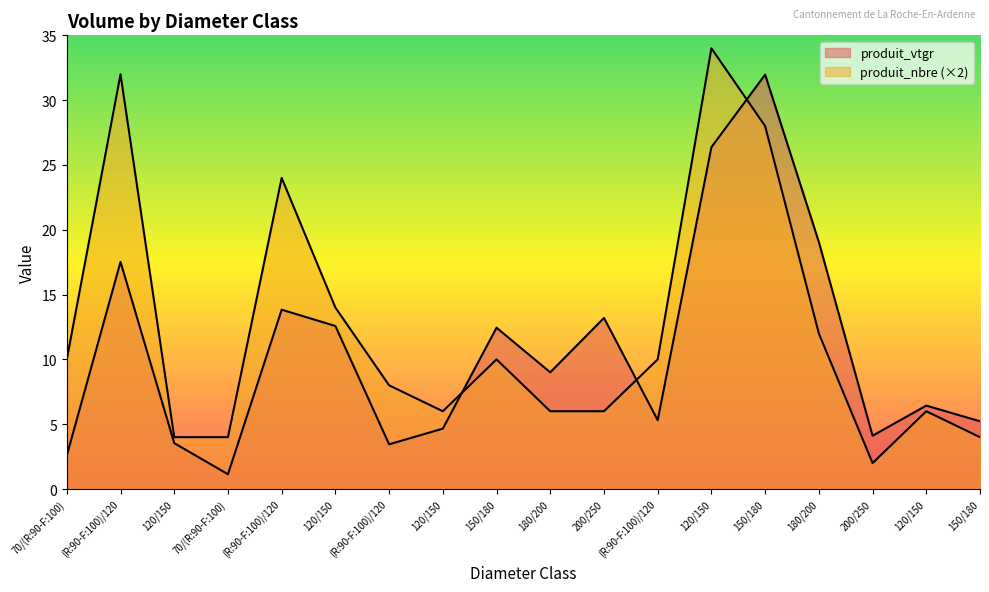

Between which two adjacent categories do produit_vtgr and produit_nbre first intersect?

120/150 and 150/180